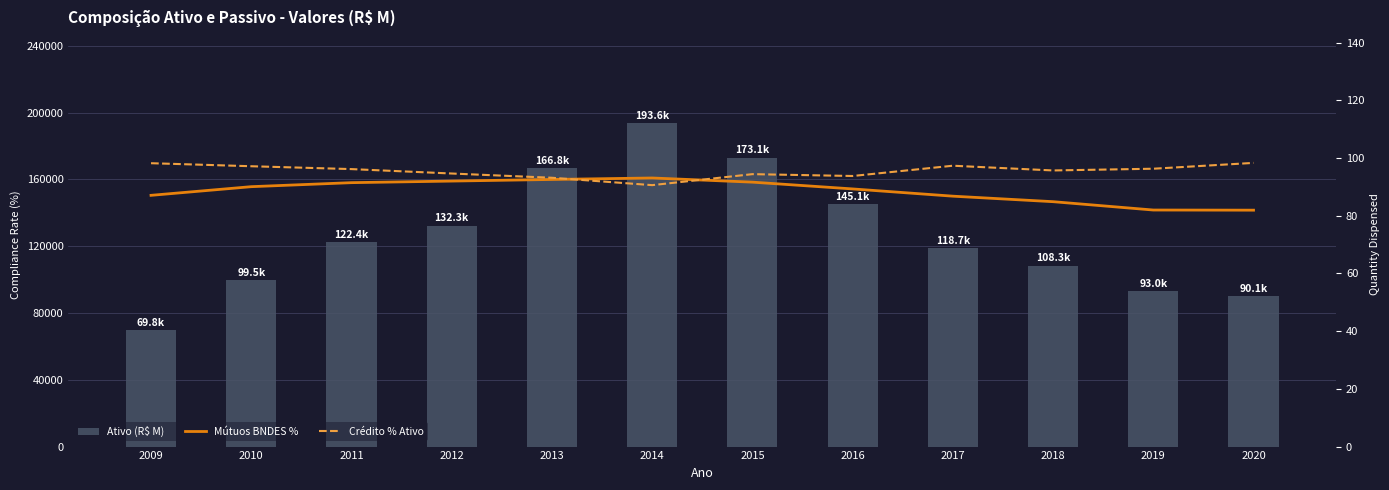

Reading left to right, list all the values displayed in this chart.

Ativo (R$ M): 69801.0	99504.6	122359.9	132282.6	166759.0	193644.2	173138.8	145110.3	118724.0	108332.0	92990.4	90090.4
Mútuos BNDES %: 87.0	90.0	91.4	92.0	92.5	93.1	91.6	89.3	86.8	84.8	82.0	81.9
Crédito % Ativo: 98.2	97.1	96.1	94.6	93.1	90.6	94.4	93.8	97.3	95.7	96.3	98.3